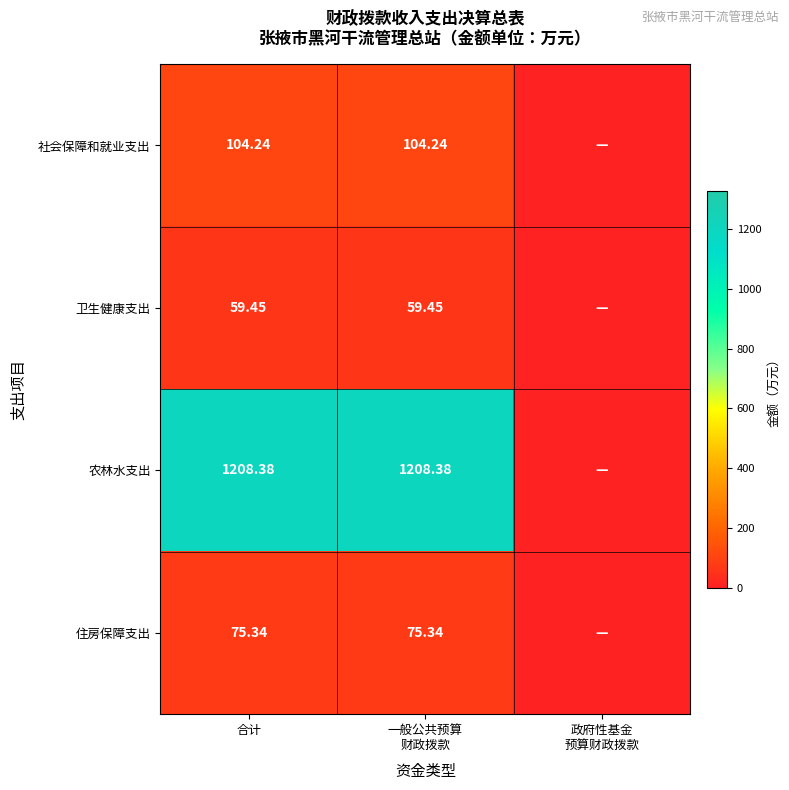

What is the sum of the 社会保障和就业支出 values at 一般公共预算 财政拨款 and 政府性基金 预算财政拨款?

104.2